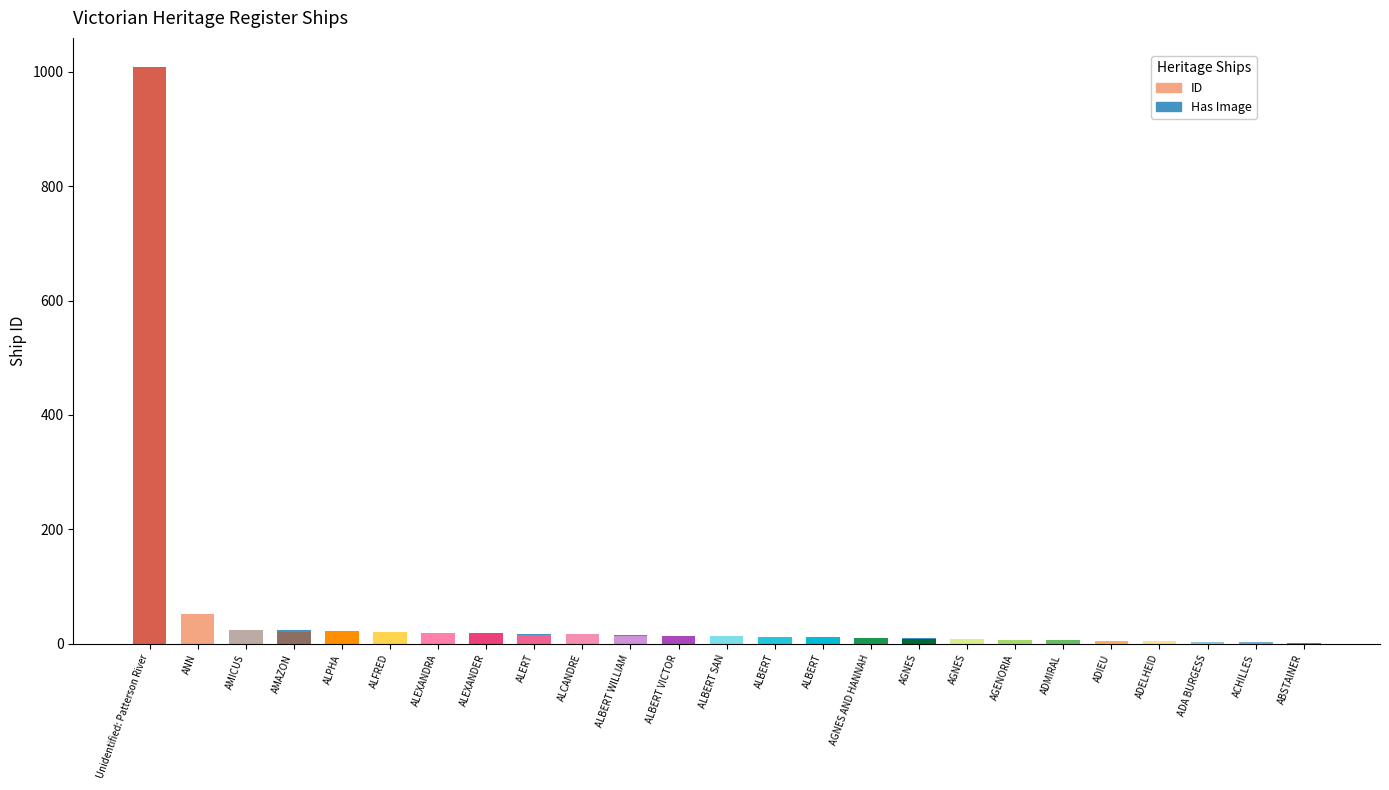

What is the smallest value displayed?

1